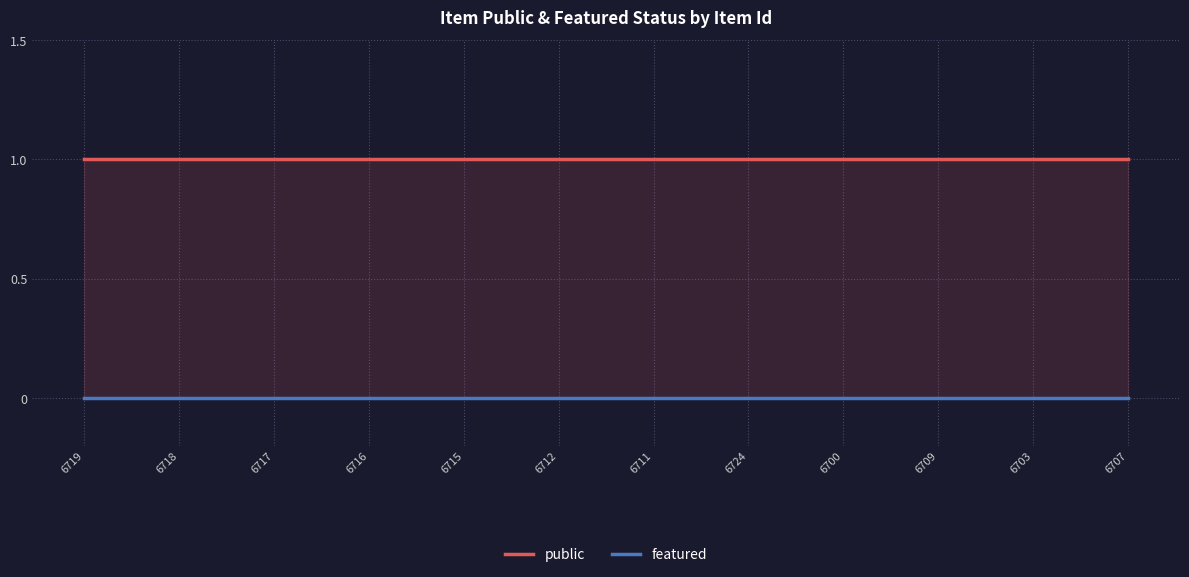

How many lines are shown in the chart?

2